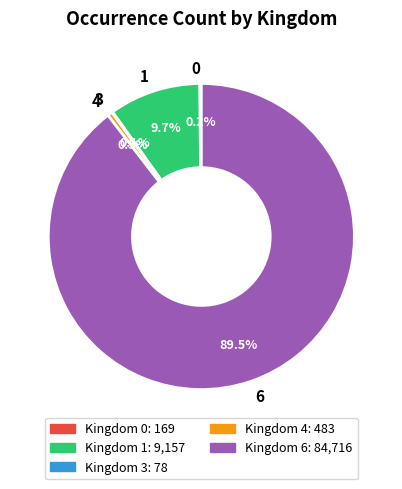

Is there any slice that represents more than half of the pie?

Yes